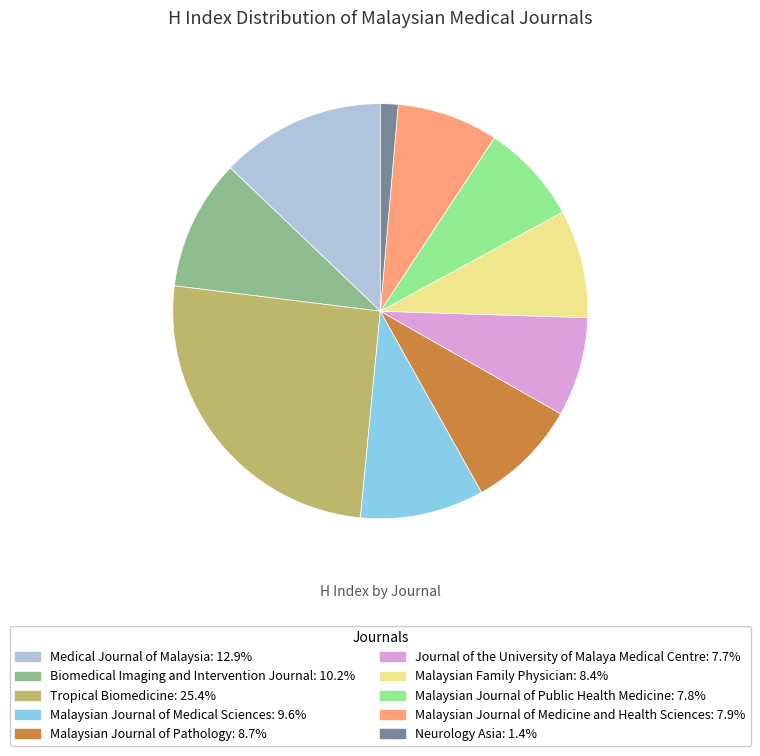

Which has a higher value, Tropical Biomedicine or Journal of the University of Malaya Medical Centre?

Tropical Biomedicine